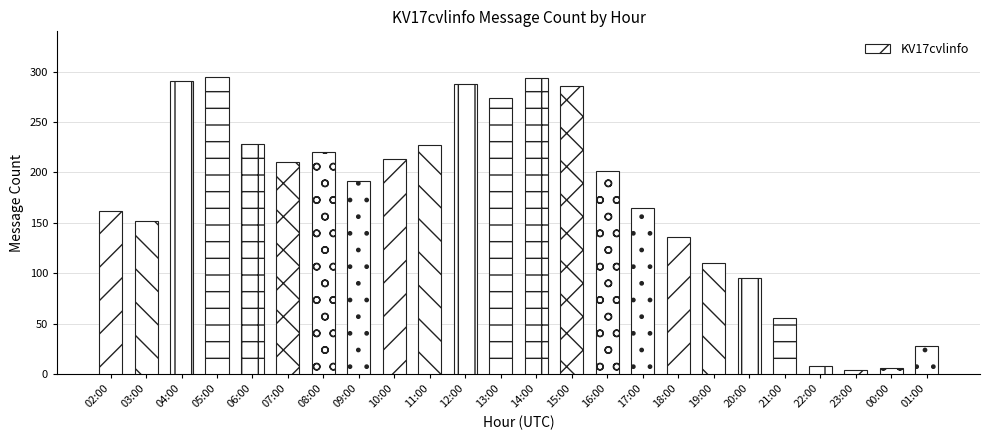

True or false: the data shows 367 at 13:00.

False